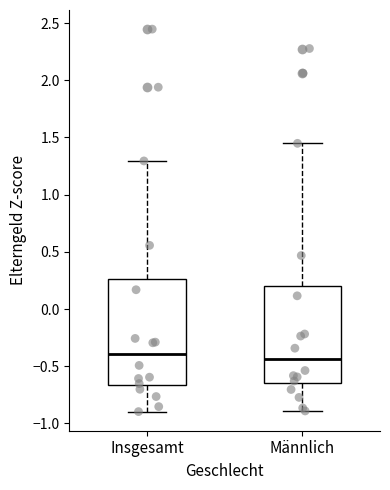

Where is the lower edge of the box for Insgesamt on the y-axis? The values are not printed on the chart, so give them approximately, as read against the axis.

-0.65